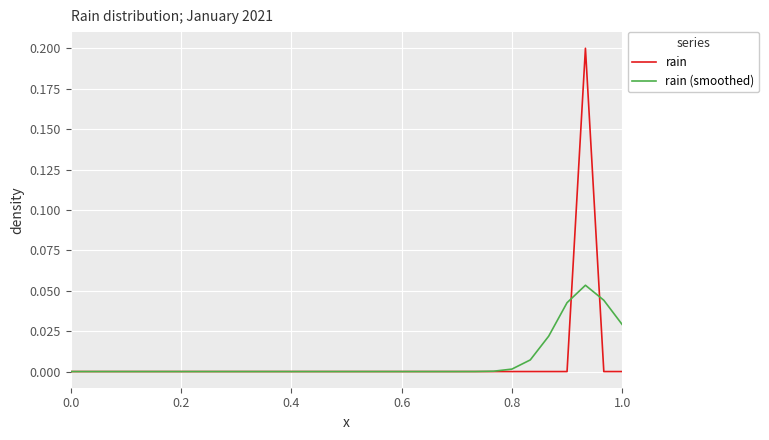

Rank the series by their maximum value, from lowest to highest.

rain (smoothed), rain